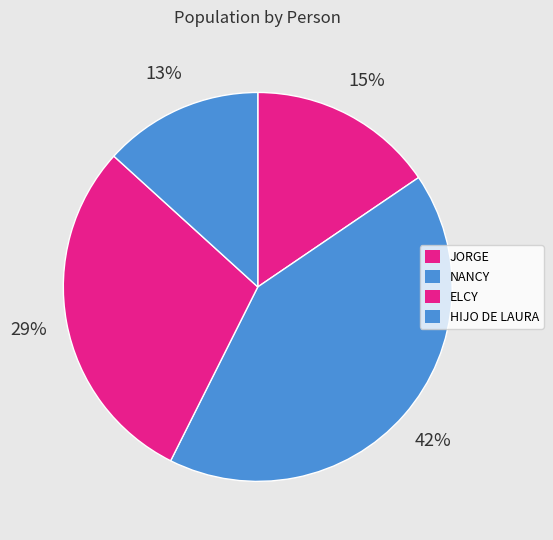

Count the number of slices in the pie.

4